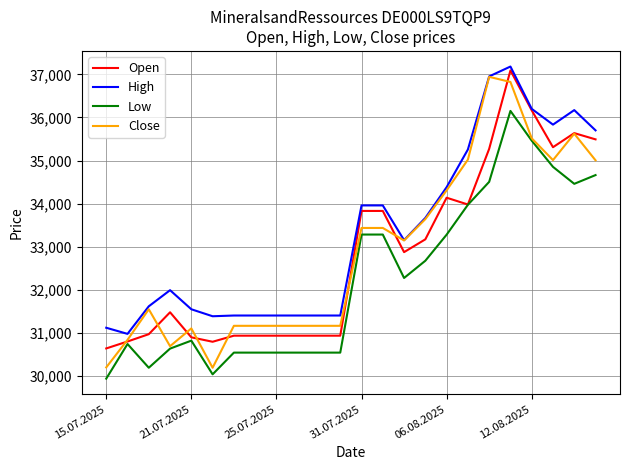

True or false: High and Low intersect in this chart.

False